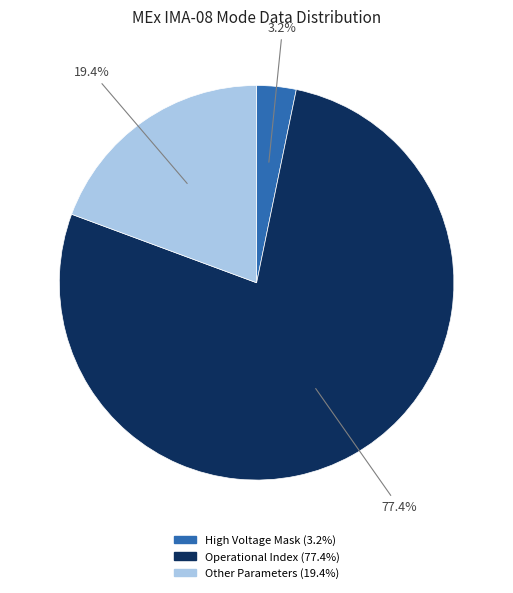

Count the number of slices in the pie.

3